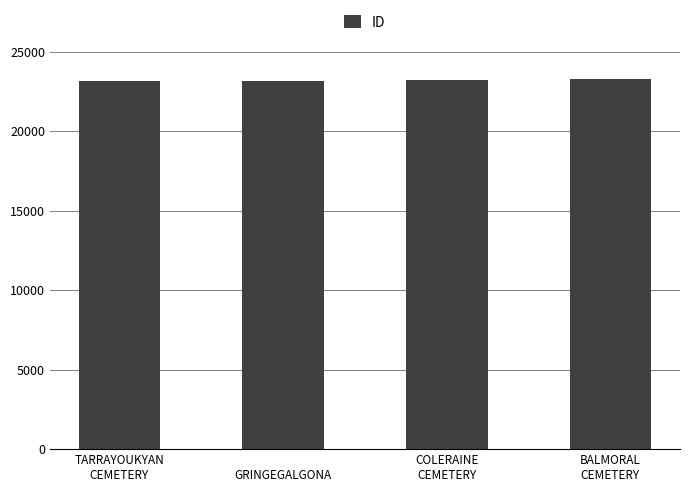

What is the greatest value displayed?

23260